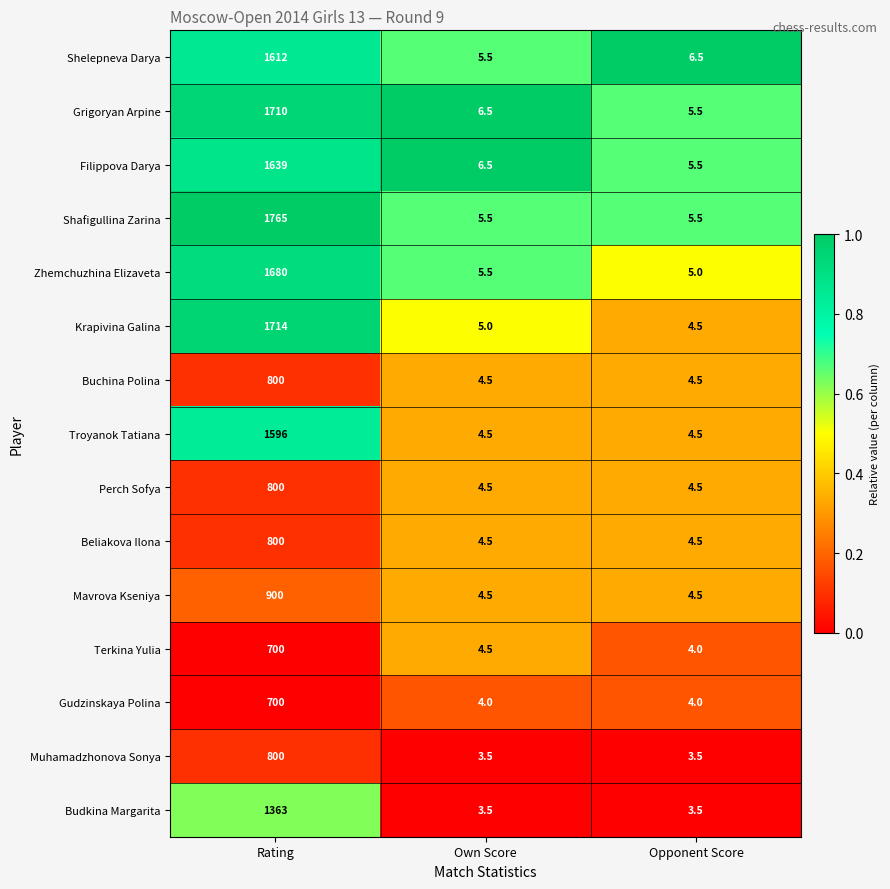

What is the total value across all series at Own Score?

72.5